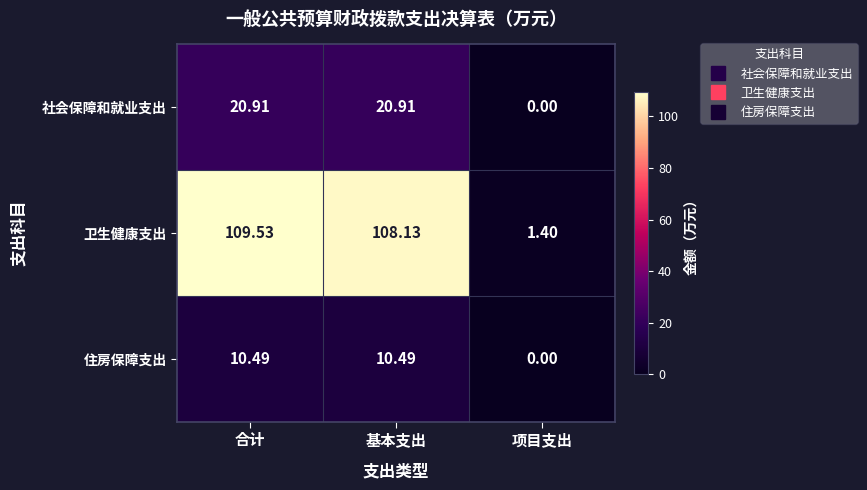

At which label does 卫生健康支出 reach its minimum?

项目支出